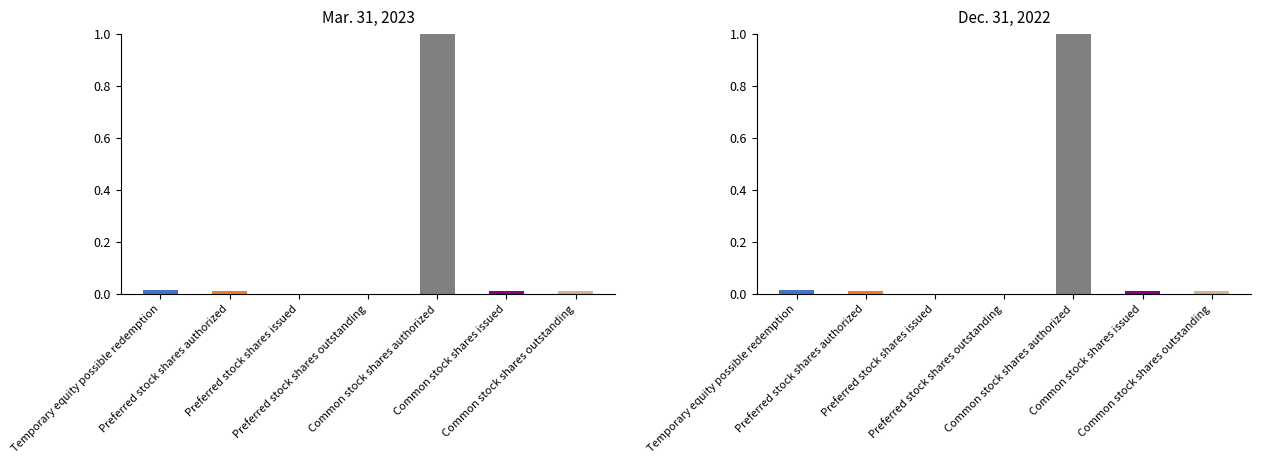

Between Preferred stock shares outstanding and Common stock shares issued, which series saw the biggest shift?

Mar. 31, 2023